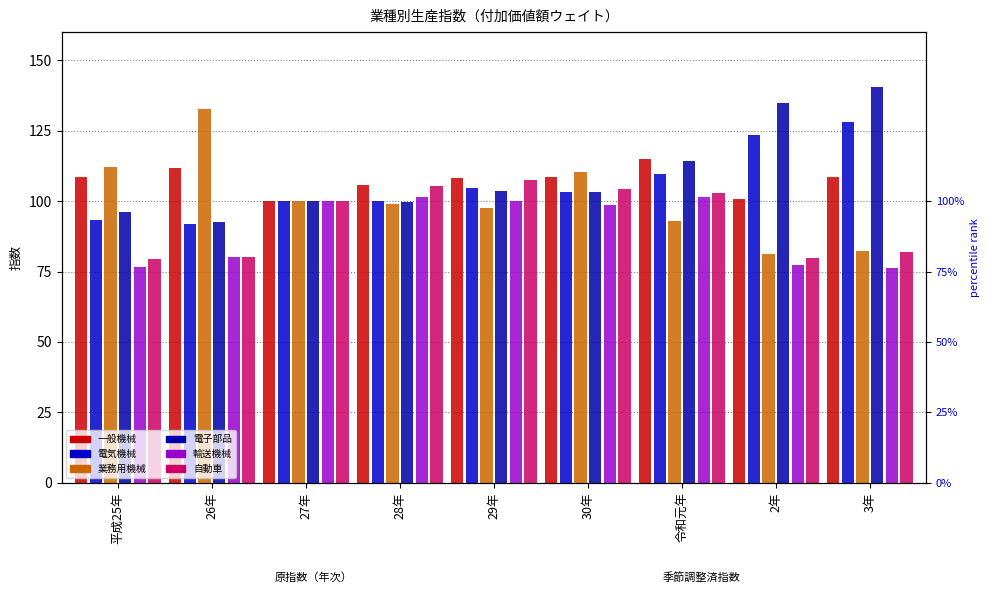

What is the sum of all 電子部品 values?

984.5